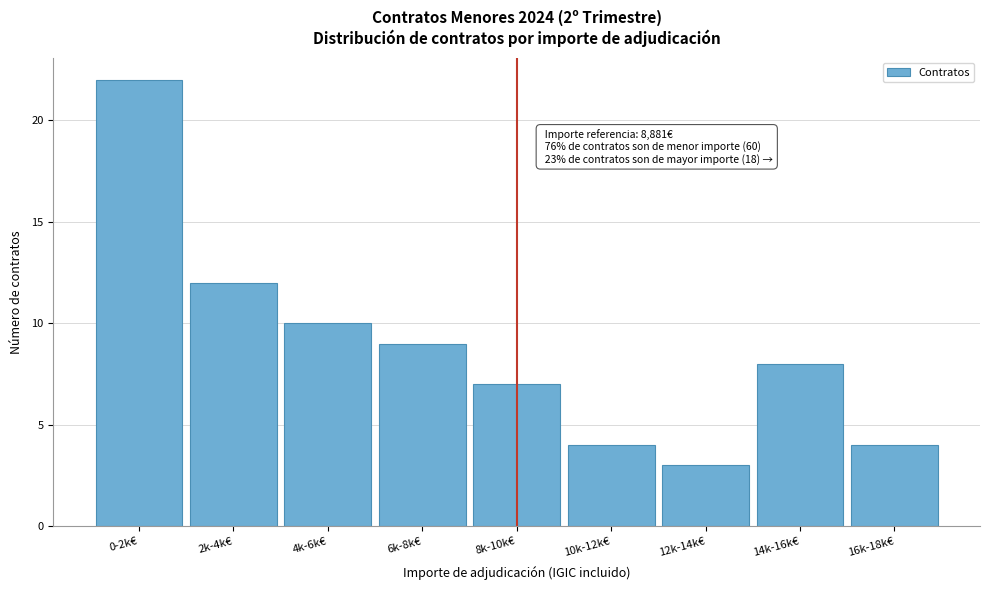

Reading left to right, list all the values displayed in this chart.

0-2k€=22	2k-4k€=12	4k-6k€=10	6k-8k€=9	8k-10k€=7	10k-12k€=4	12k-14k€=3	14k-16k€=8	16k-18k€=4